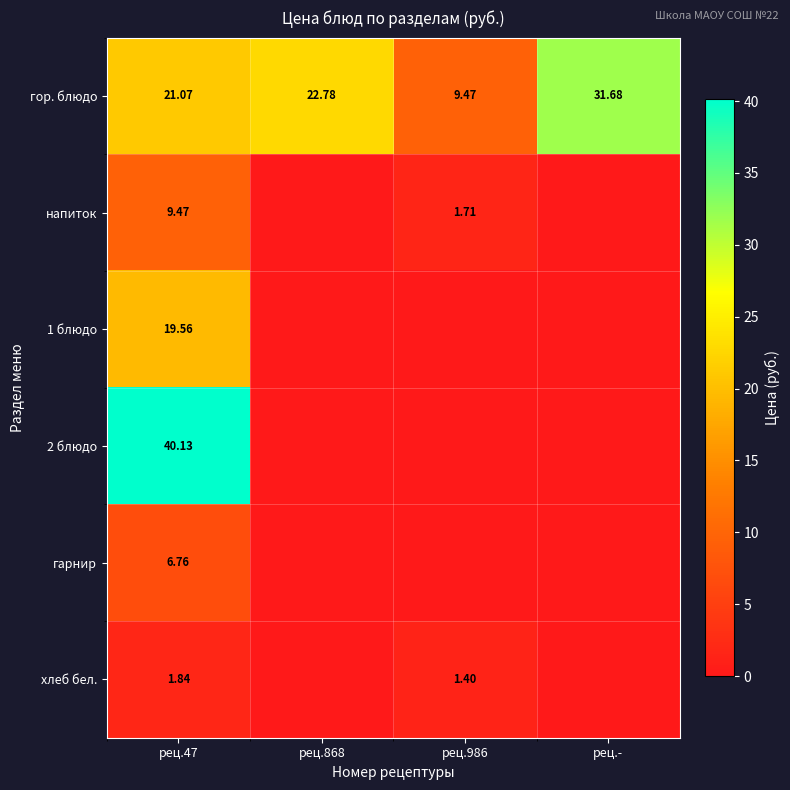

How many values in напиток are above zero?

2